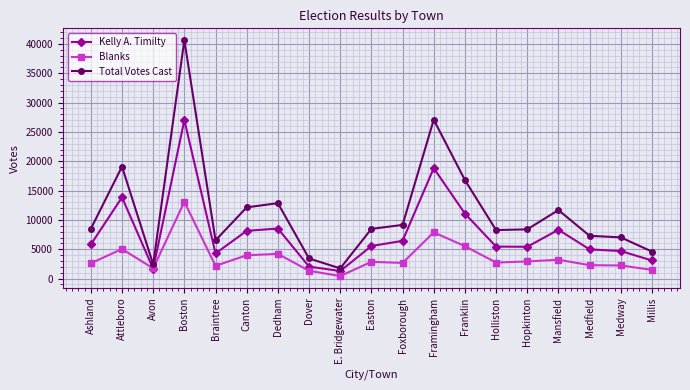

At which category does Blanks reach its first local peak?

Attleboro